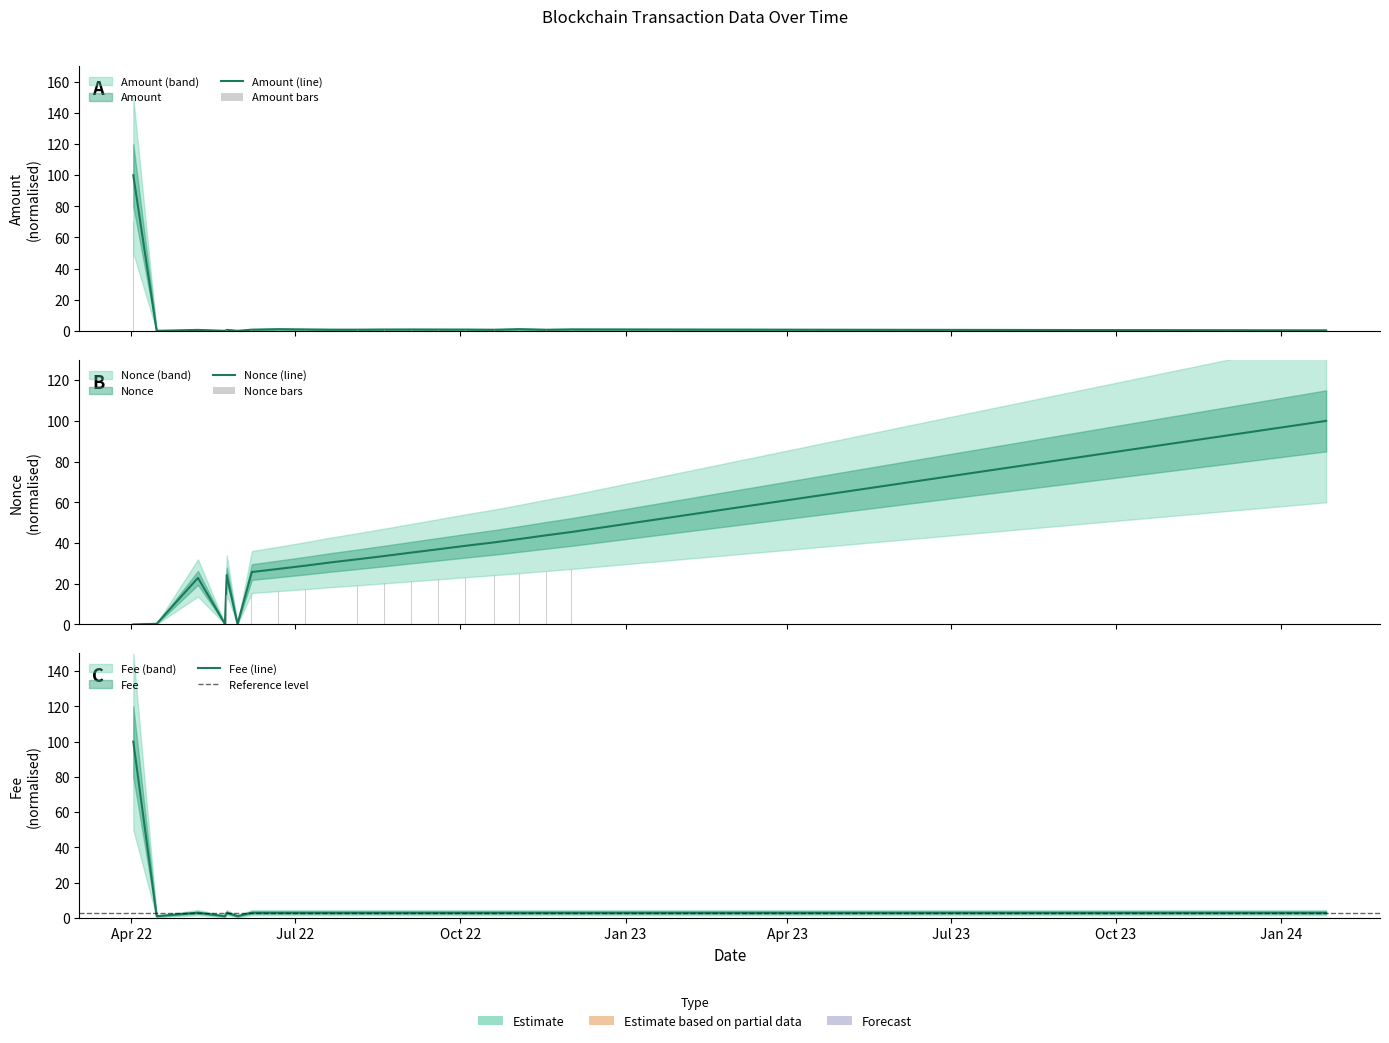

How many data points in Nonce are above 32?

10